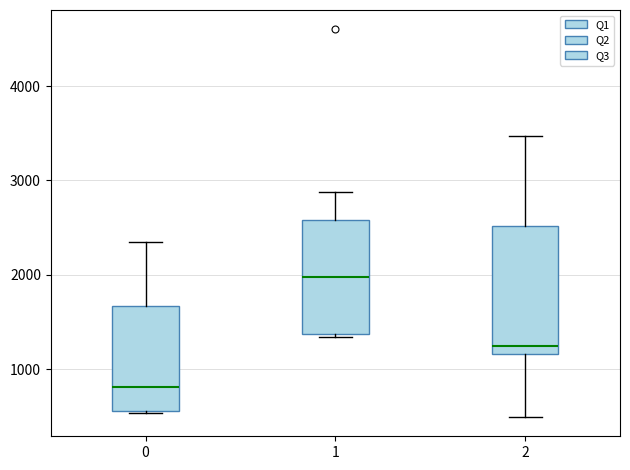

Where is the upper edge of the box at x = 1 on the y-axis? The values are not printed on the chart, so give them approximately, as read against the axis.

2600